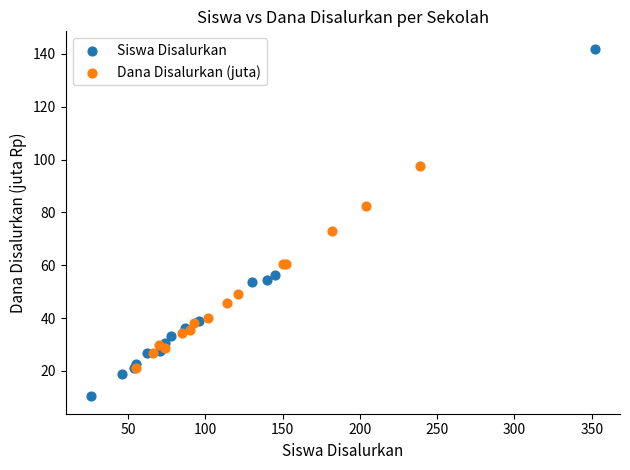

What are all the series names shown in the legend?

Siswa Disalurkan, Dana Disalurkan (juta)